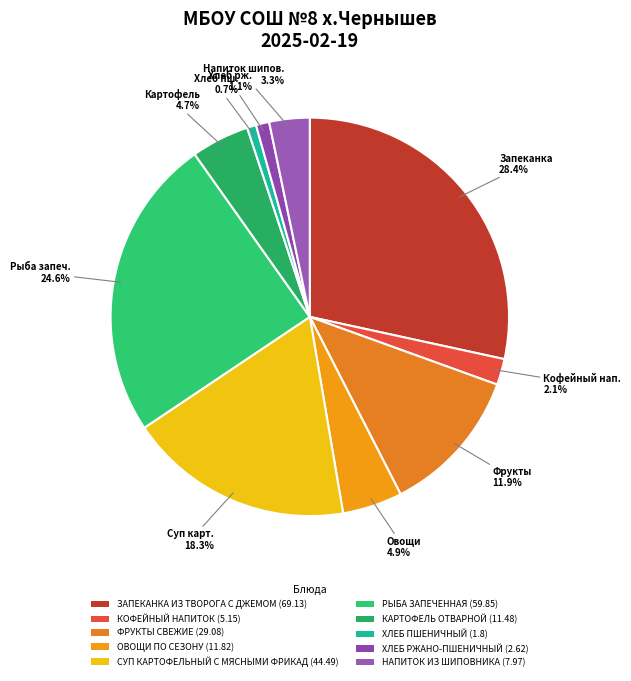

What is the total percentage of ОВОЩИ ПО СЕЗОНУ and КОФЕЙНЫЙ НАПИТОК?

7.0%